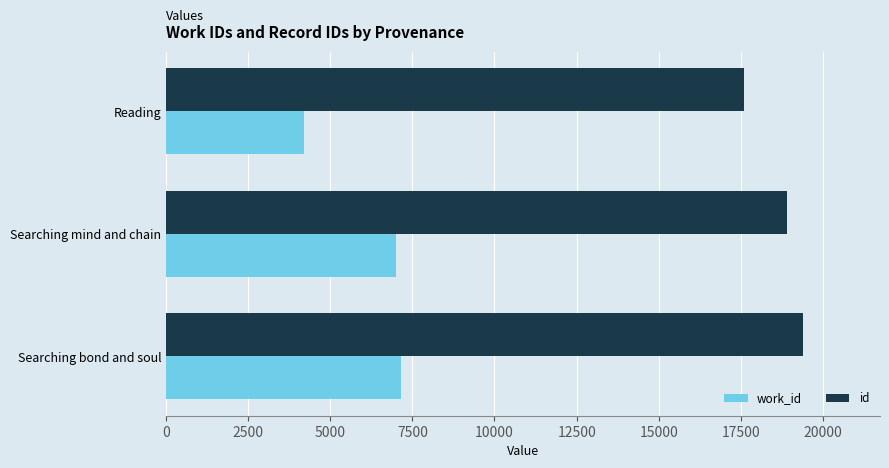

List the series in order of their peak value, lowest first.

work_id, id